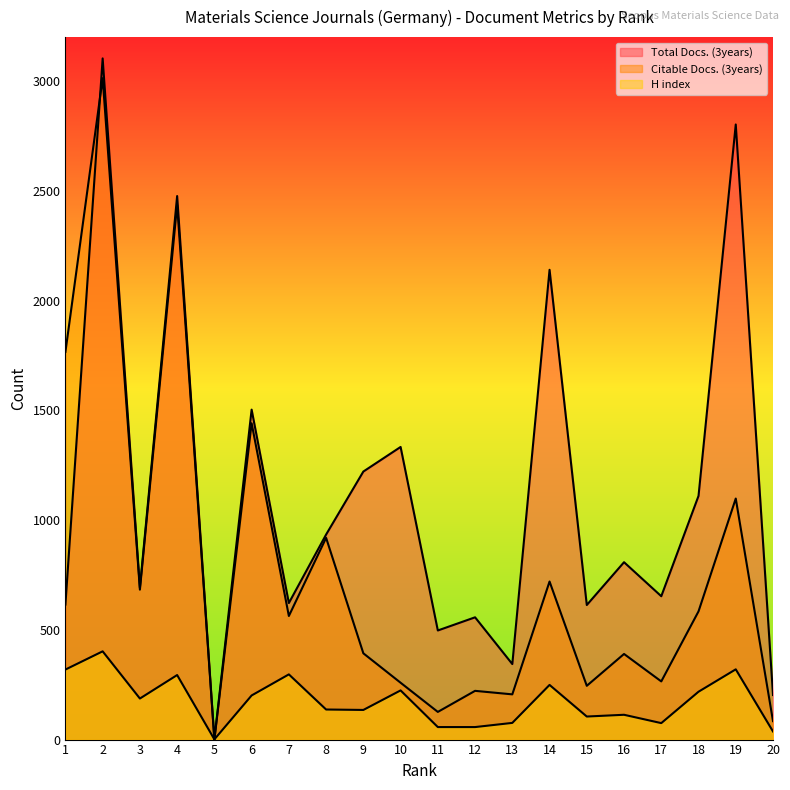

Which series ends up on top after the final intersection of Citable Docs. (3years) and H index?

Citable Docs. (3years)